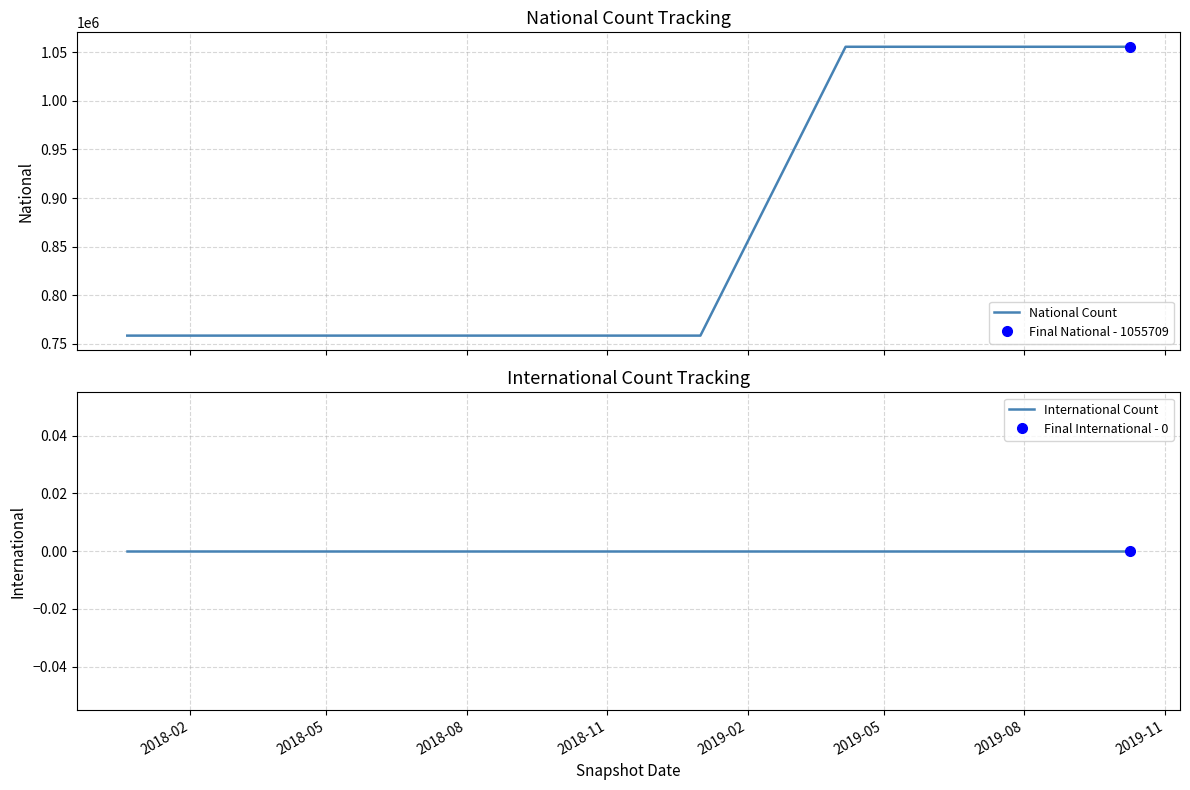

At which category does the chart reach its peak across all series?

2019-05